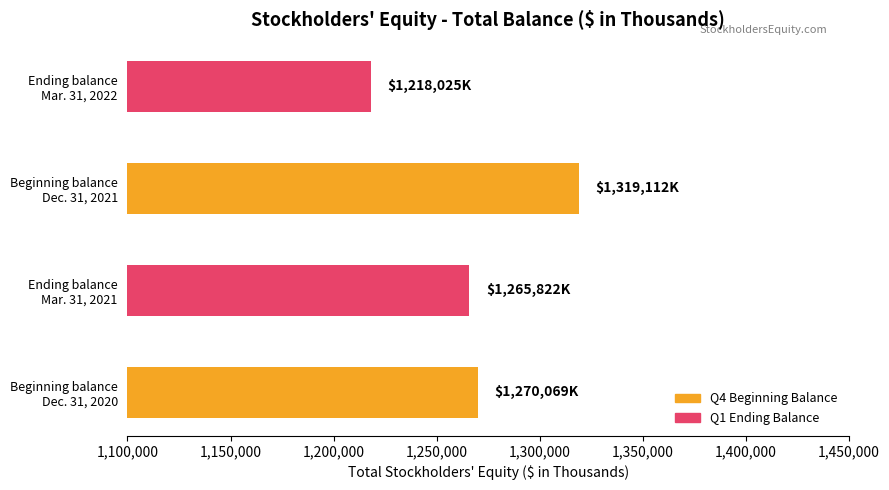

Where is Q4 Beginning Balance nearest to the value 1294590?

Beginning balance
Dec. 31, 2020